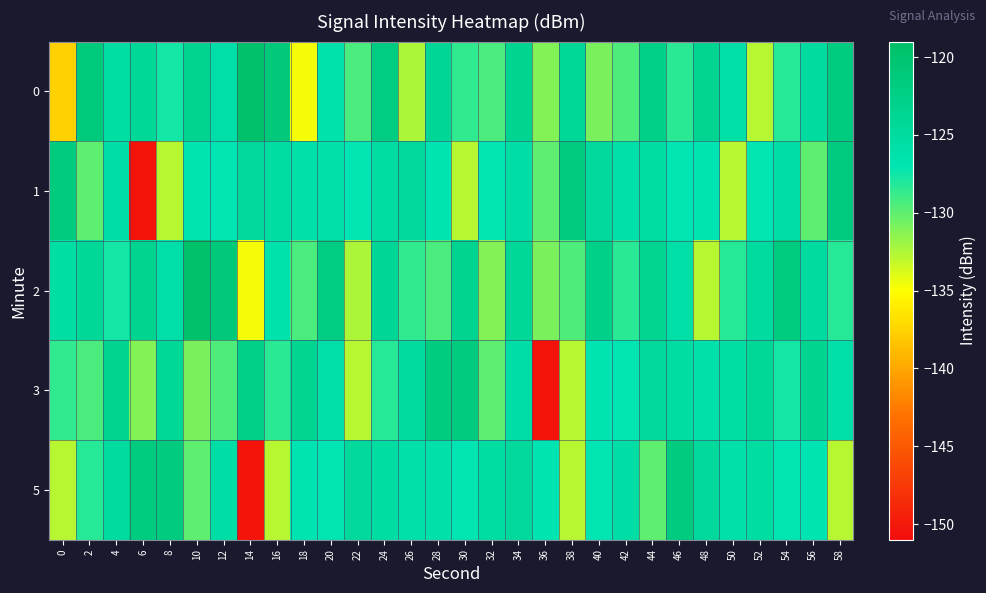

Reading left to right, what are all the values shown in this chart?

0: 0=-137.6	2=-121.5	4=-125.5	6=-124.3	8=-127.6	10=-123.4	12=-125.8	14=-119.7	16=-121.2	18=-134.7	20=-126.3	22=-129.4	24=-121.9	26=-132.4	28=-124.1	30=-128.5	32=-129.3	34=-123.5	36=-131.1	38=-124.2	40=-130.8	42=-129.4	44=-122.6	46=-128.4	48=-123.7	50=-125.7	52=-132.7	54=-128.2	56=-125.1	58=-121.7
1: 0=-121.6	2=-130.0	4=-125.7	6=-150.4	8=-132.7	10=-126.9	12=-127.0	14=-124.6	16=-125.4	18=-126.2	20=-126.2	22=-127.0	24=-125.4	26=-124.6	28=-126.9	30=-132.7	32=-127.0	34=-125.7	36=-130.0	38=-121.6	40=-124.6	42=-126.2	44=-125.4	46=-127.0	48=-126.9	50=-132.7	52=-127.0	54=-125.7	56=-130.0	58=-121.6
2: 0=-125.5	2=-124.3	4=-127.6	6=-123.4	8=-125.8	10=-119.7	12=-121.2	14=-134.7	16=-126.3	18=-129.4	20=-121.9	22=-132.4	24=-124.1	26=-128.5	28=-129.3	30=-123.5	32=-131.1	34=-124.2	36=-130.8	38=-129.4	40=-122.6	42=-128.4	44=-123.7	46=-125.7	48=-132.7	50=-128.2	52=-125.1	54=-121.7	56=-125.1	58=-128.2
3: 0=-128.5	2=-129.3	4=-123.5	6=-131.1	8=-124.2	10=-130.8	12=-129.4	14=-122.6	16=-128.4	18=-123.7	20=-125.7	22=-132.7	24=-128.2	26=-125.1	28=-121.7	30=-121.6	32=-130.0	34=-125.7	36=-150.4	38=-132.7	40=-126.9	42=-127.0	44=-124.6	46=-125.4	48=-126.2	50=-125.5	52=-124.3	54=-127.6	56=-123.4	58=-125.8
5: 0=-132.7	2=-128.2	4=-125.1	6=-121.7	8=-121.6	10=-130.0	12=-125.7	14=-150.4	16=-132.7	18=-126.9	20=-127.0	22=-124.6	24=-125.4	26=-126.2	28=-126.2	30=-127.0	32=-125.4	34=-124.6	36=-126.9	38=-132.7	40=-127.0	42=-125.7	44=-130.0	46=-121.6	48=-124.6	50=-126.2	52=-125.4	54=-127.0	56=-126.9	58=-132.7